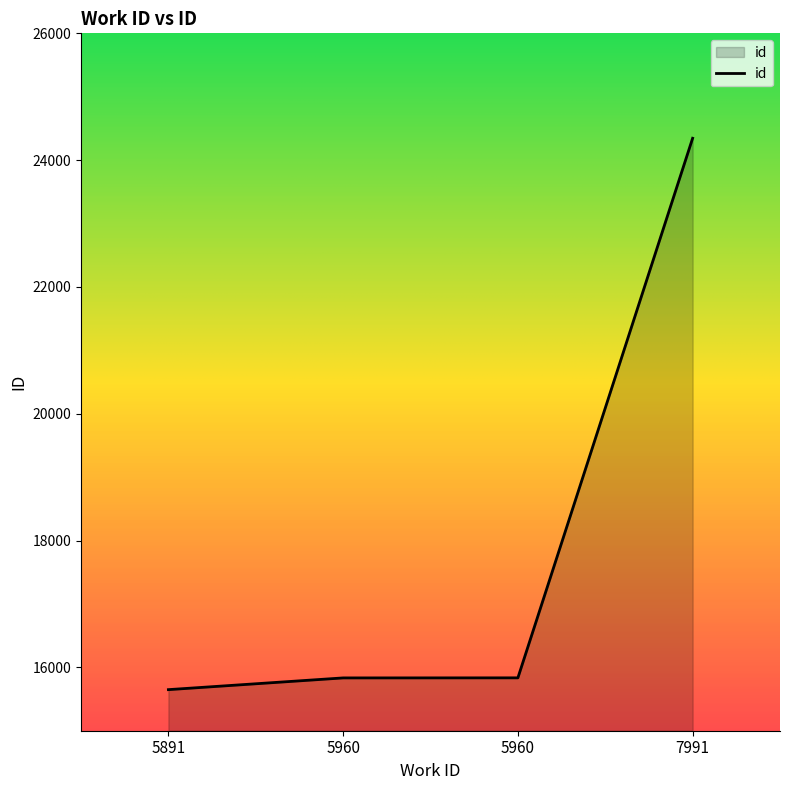

True or false: the data shows 7466 at 5960.

False